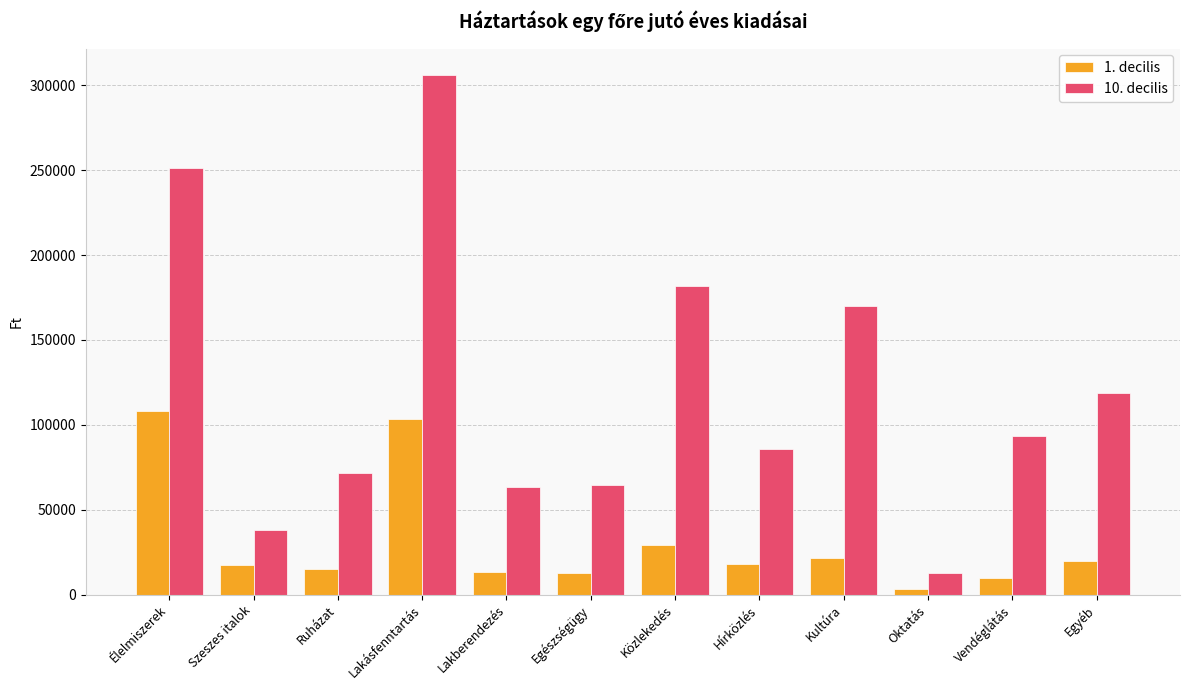

Which category has the highest value in the 10. decilis series?

Lakásfenntartás